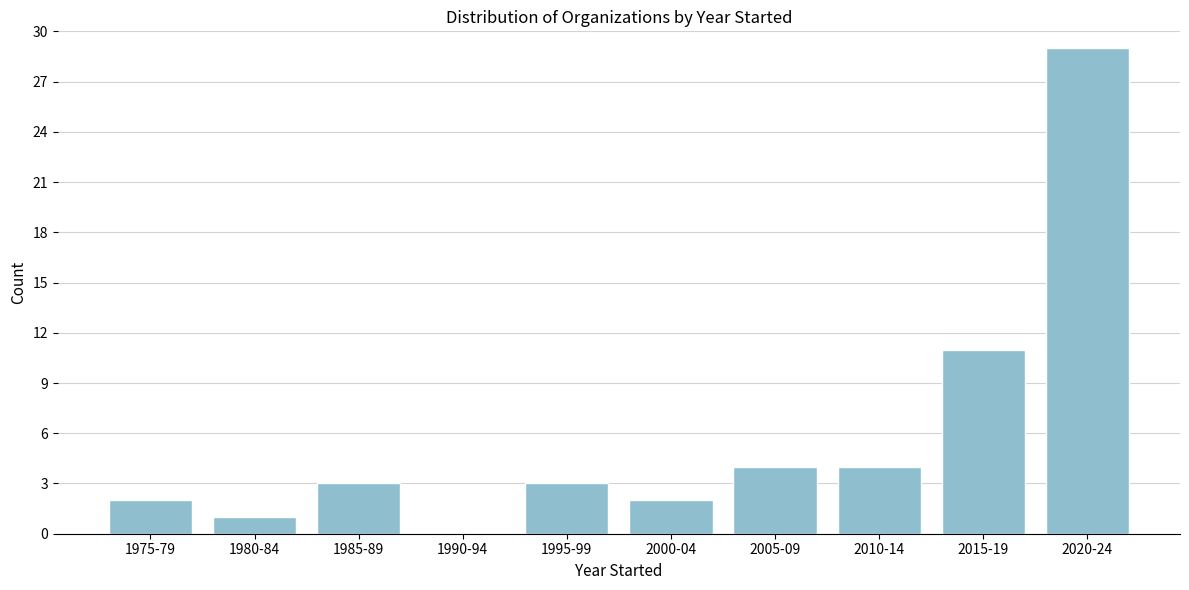

Reading left to right, extract all data points from this chart.

1975-79=2	1980-84=1	1985-89=3	1990-94=0	1995-99=3	2000-04=2	2005-09=4	2010-14=4	2015-19=11	2020-24=29